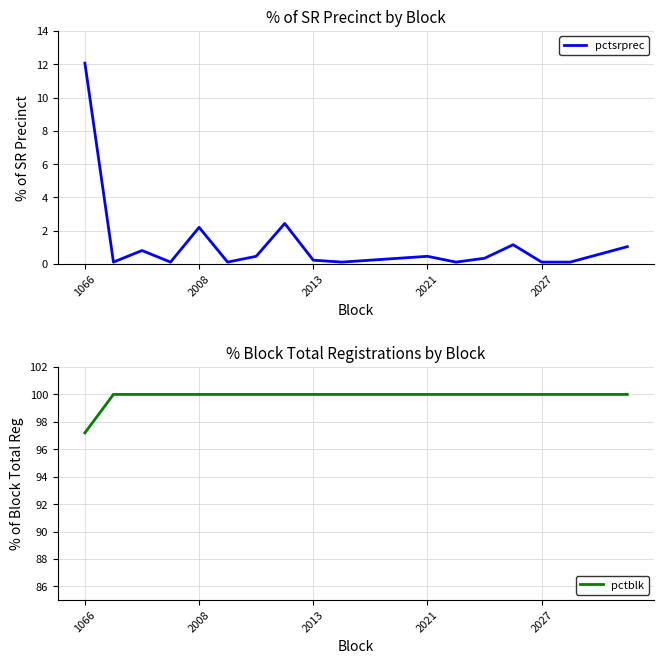

What is the highest value of the pctsrprec series?

12.1